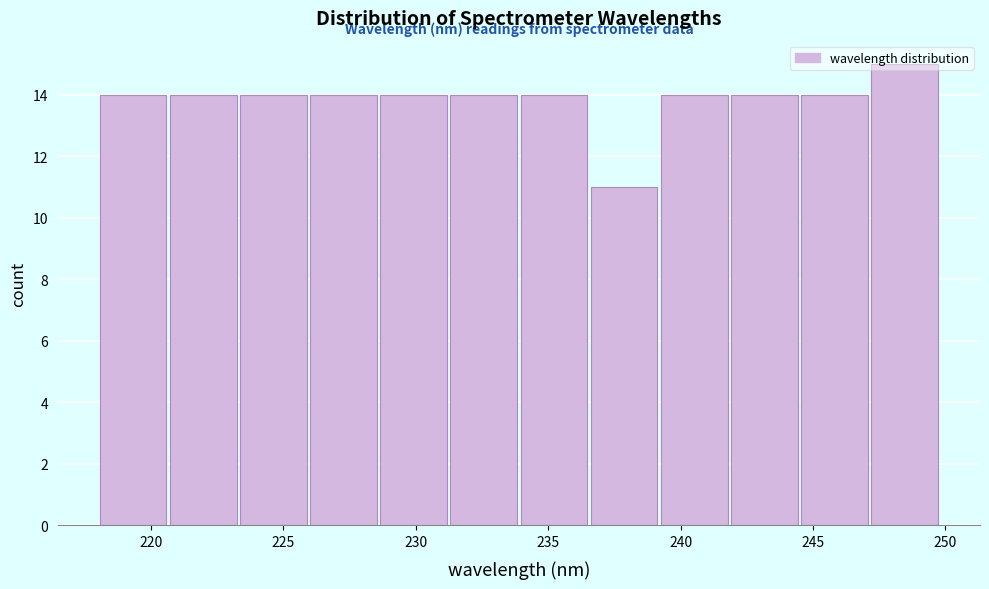

Reading left to right, list every bar in this chart as the range it spans on the x-axis followed by its height. Neither the bar edges nor the heights are printed on the chart, so give them approximately, as read against the axes.

218.0 to 220.5: 14
220.5 to 223.5: 14
223.5 to 226.0: 14
226.0 to 228.5: 14
228.5 to 231.5: 14
231.5 to 234.0: 14
234.0 to 236.5: 14
236.5 to 239.5: 11
239.5 to 242.0: 14
242.0 to 244.5: 14
244.5 to 247.0: 14
247.0 to 250.0: 15